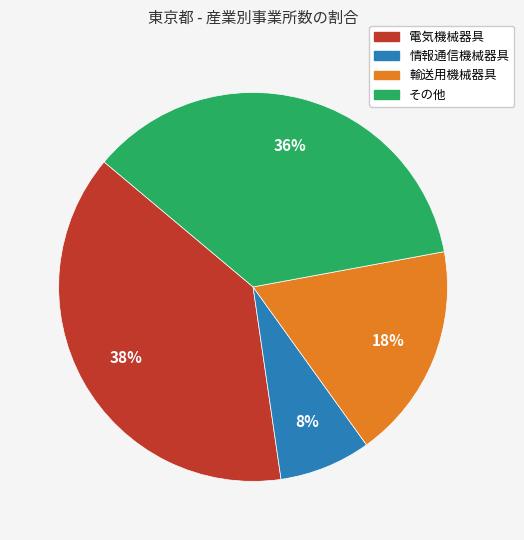

Which has a higher value, 電気機械器具 or 情報通信機械器具?

電気機械器具